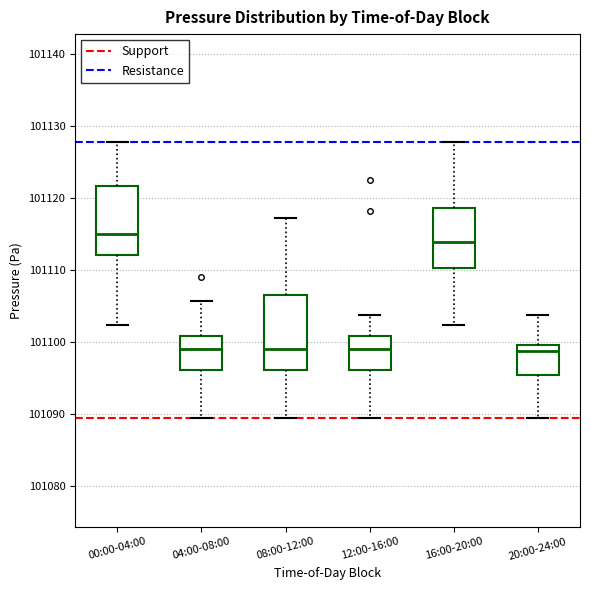

Reading left to right, transcribe this box plot: for each box, give where its median line is, the range the box spans, and where its two whiskers end, as read against the y-axis. The values are not printed on the chart, so give them approximately, as read against the axis.

00:00-04:00: median 101115, box 101112 to 101122, whiskers 101102 to 101128
04:00-08:00: median 101099, box 101096 to 101101, whiskers 101089 to 101106
08:00-12:00: median 101099, box 101096 to 101107, whiskers 101089 to 101117
12:00-16:00: median 101099, box 101096 to 101101, whiskers 101089 to 101104
16:00-20:00: median 101114, box 101110 to 101119, whiskers 101102 to 101128
20:00-24:00: median 101099, box 101095 to 101100, whiskers 101089 to 101104